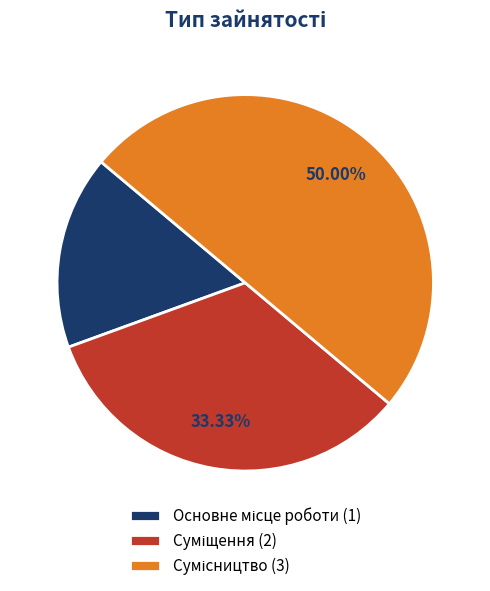

To the nearest percent, what is the difference between the largest and smallest slice percentages?

33%